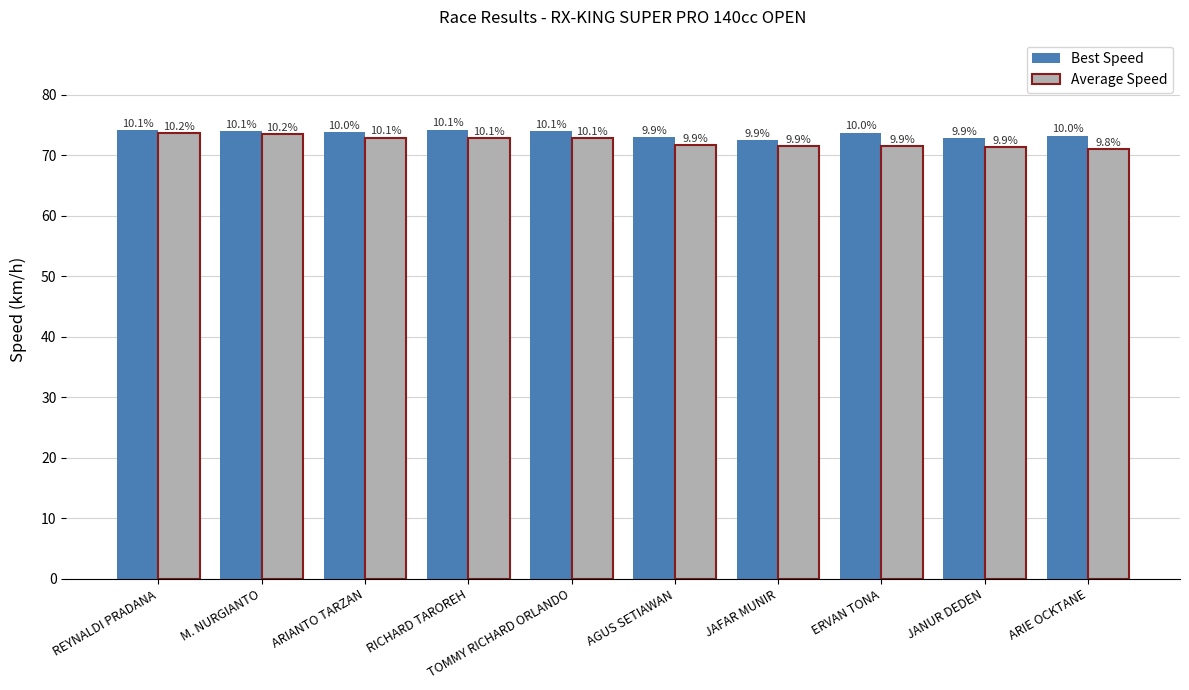

The Best Speed series shows 74.0 at M. NURGIANTO. True or false?

True